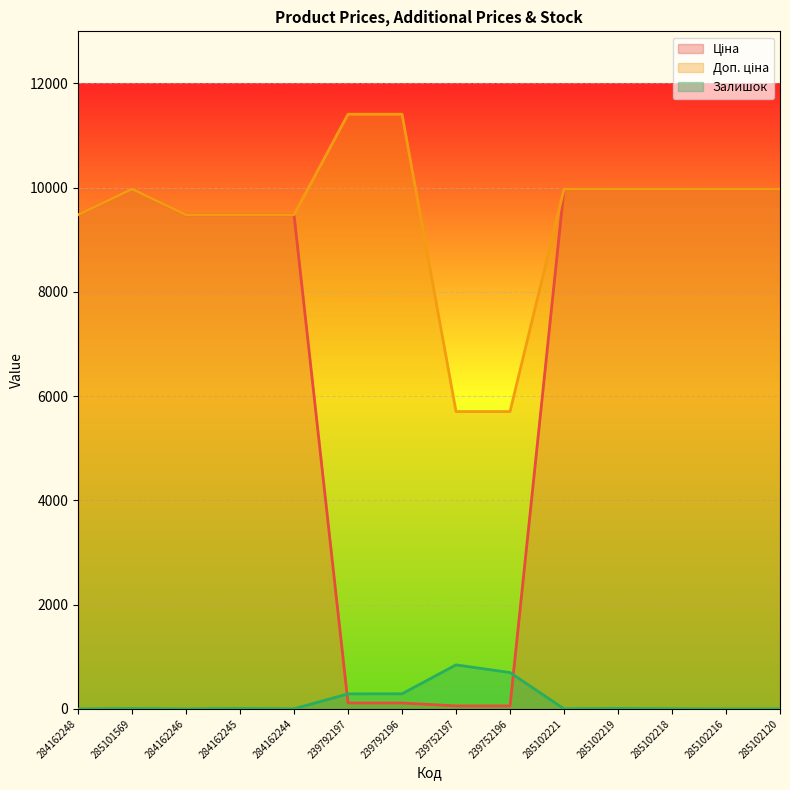

At which label does Ціна first exceed 9480?

284162248